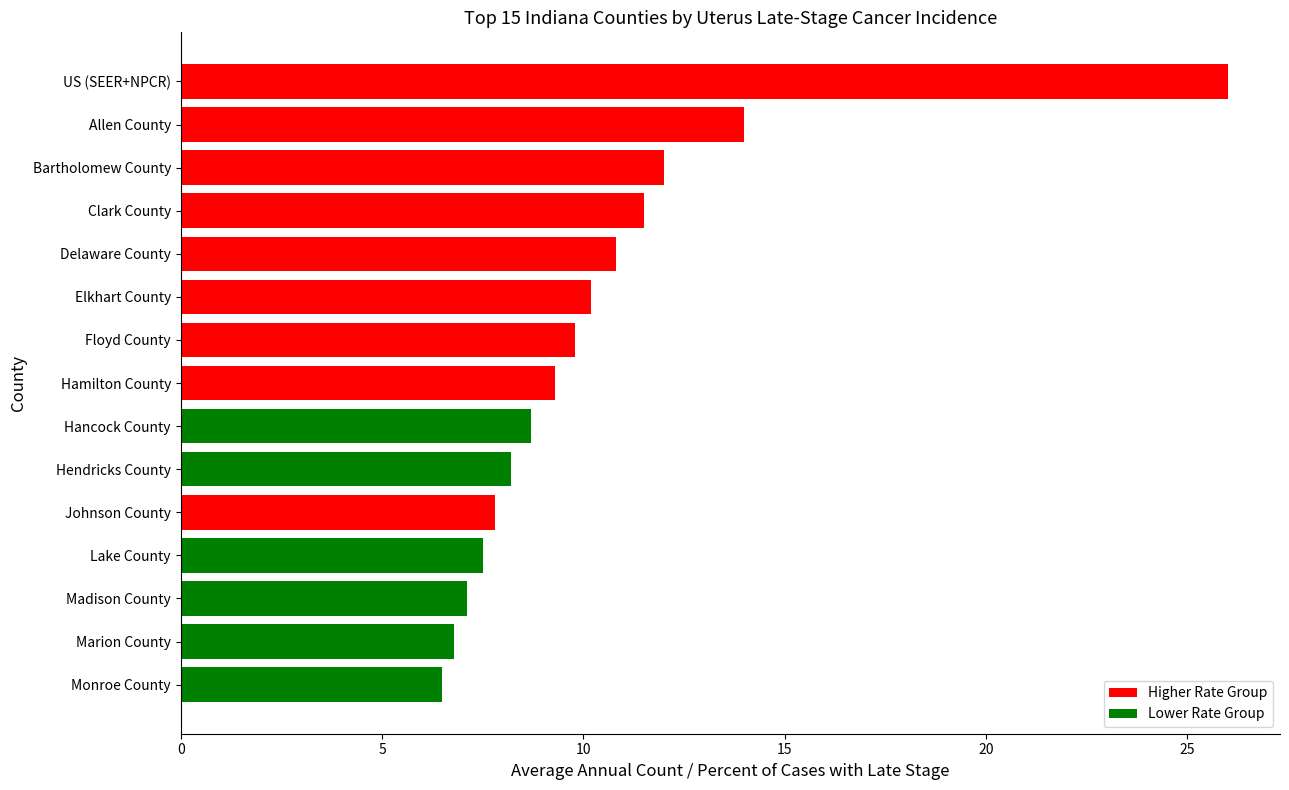

What is the change in value from Floyd County to Bartholomew County?

+2.2